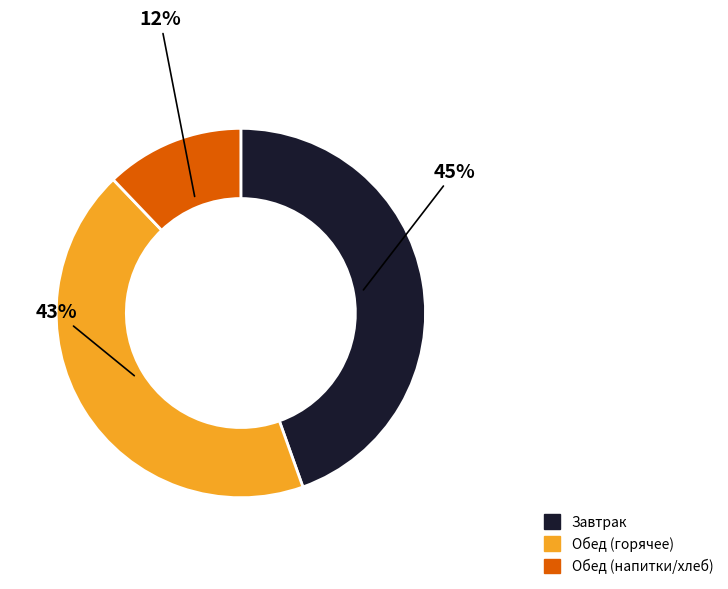

Does any single category account for the majority?

No